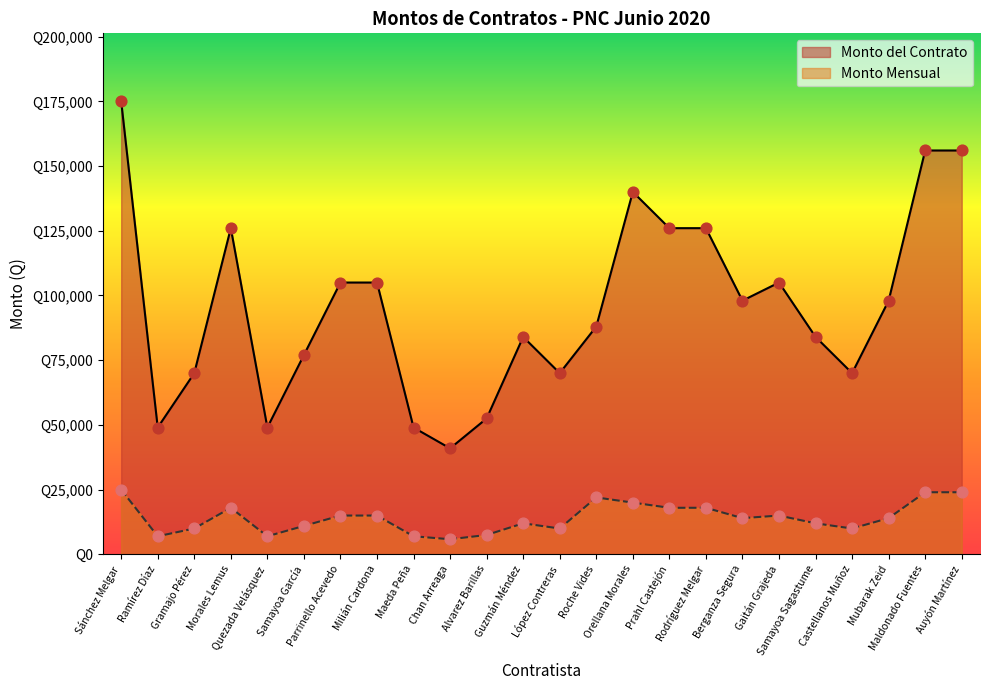

Which series reaches the minimum Y coordinate?

Monto Mensual